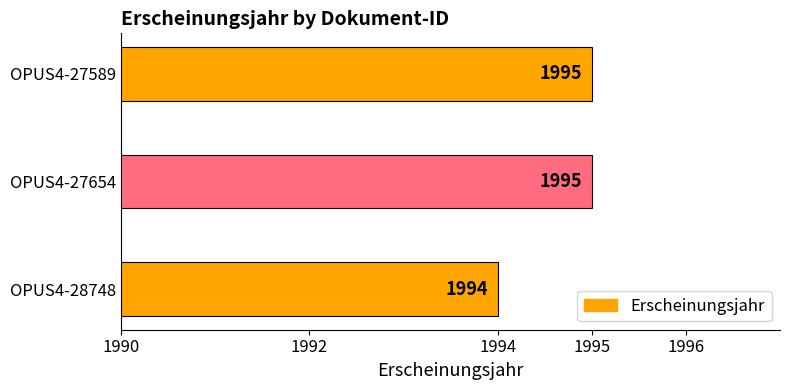

What is the greatest value displayed?

1995